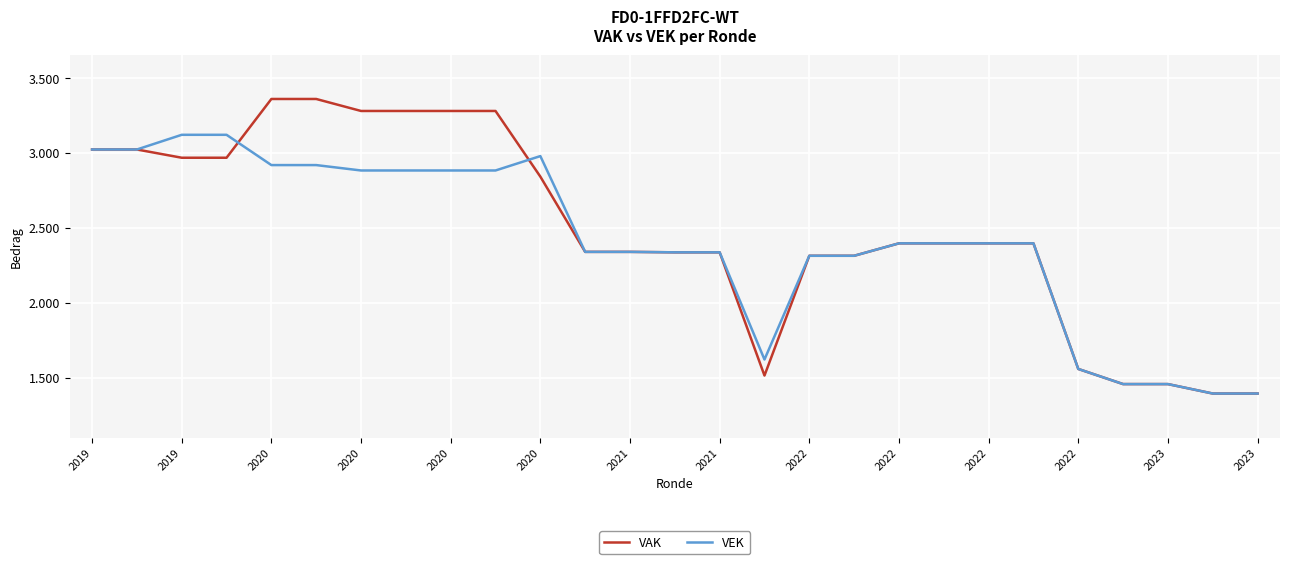

What are all the series names shown in the legend?

VAK, VEK